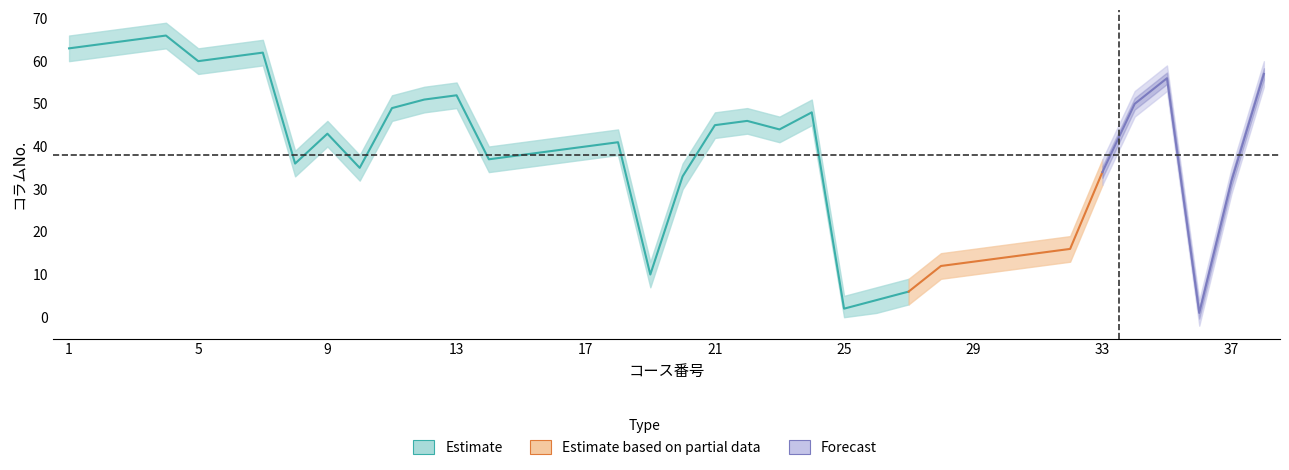

What is the maximum value shown in the chart?

69